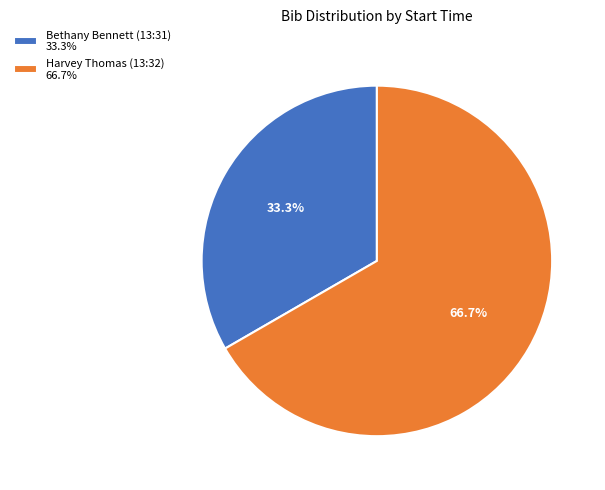

Is there a majority slice in this chart?

Yes